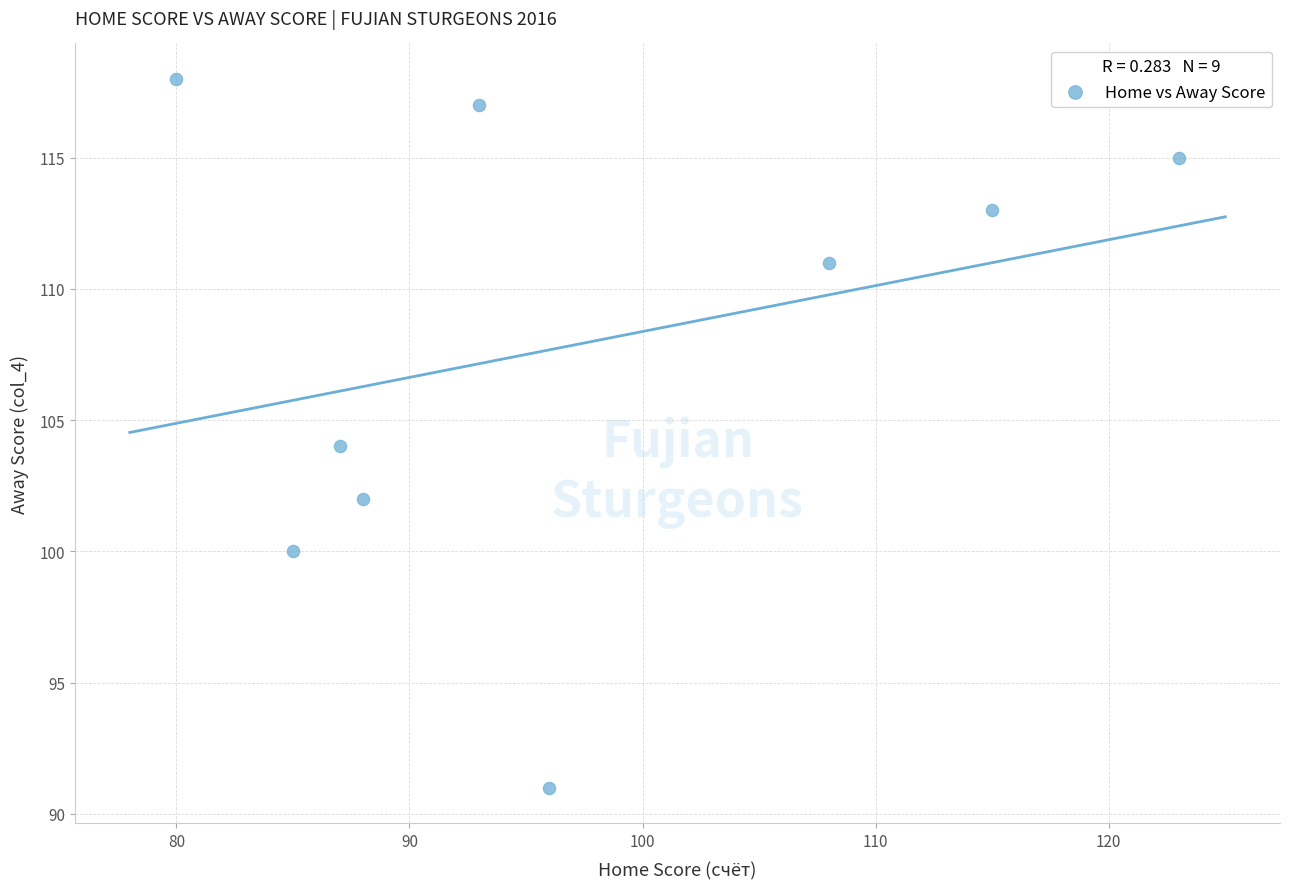

What is the average X value?

97